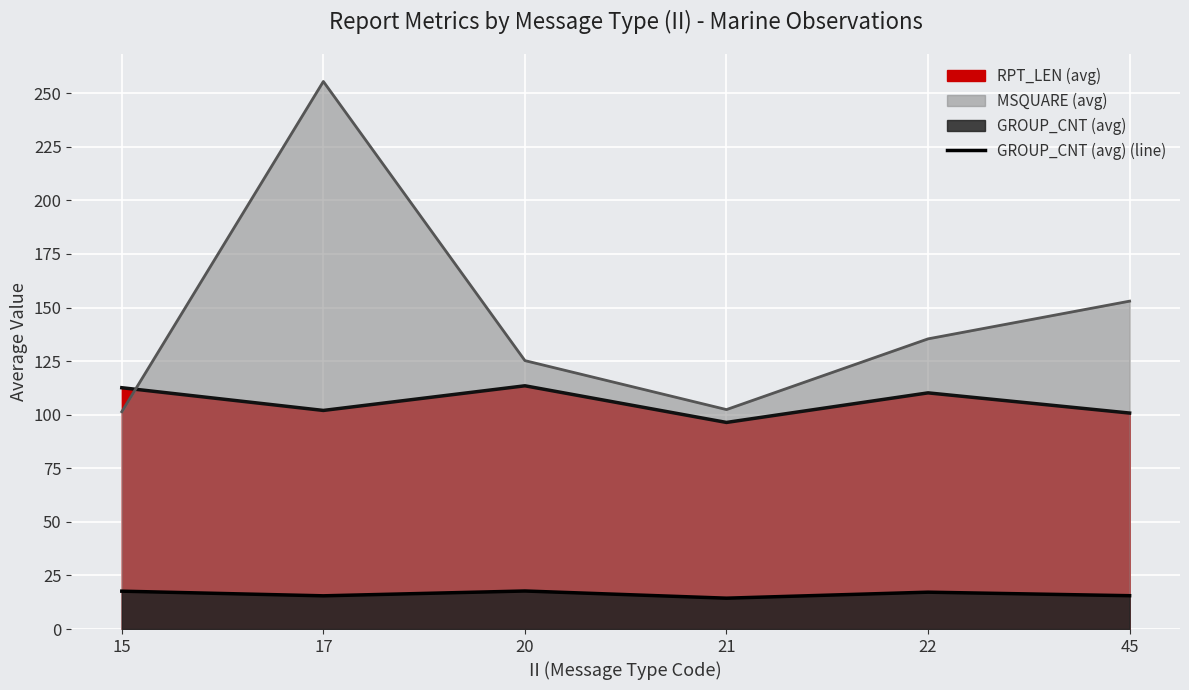

The chart shows a value of 17.7 at 15. True or false?

True